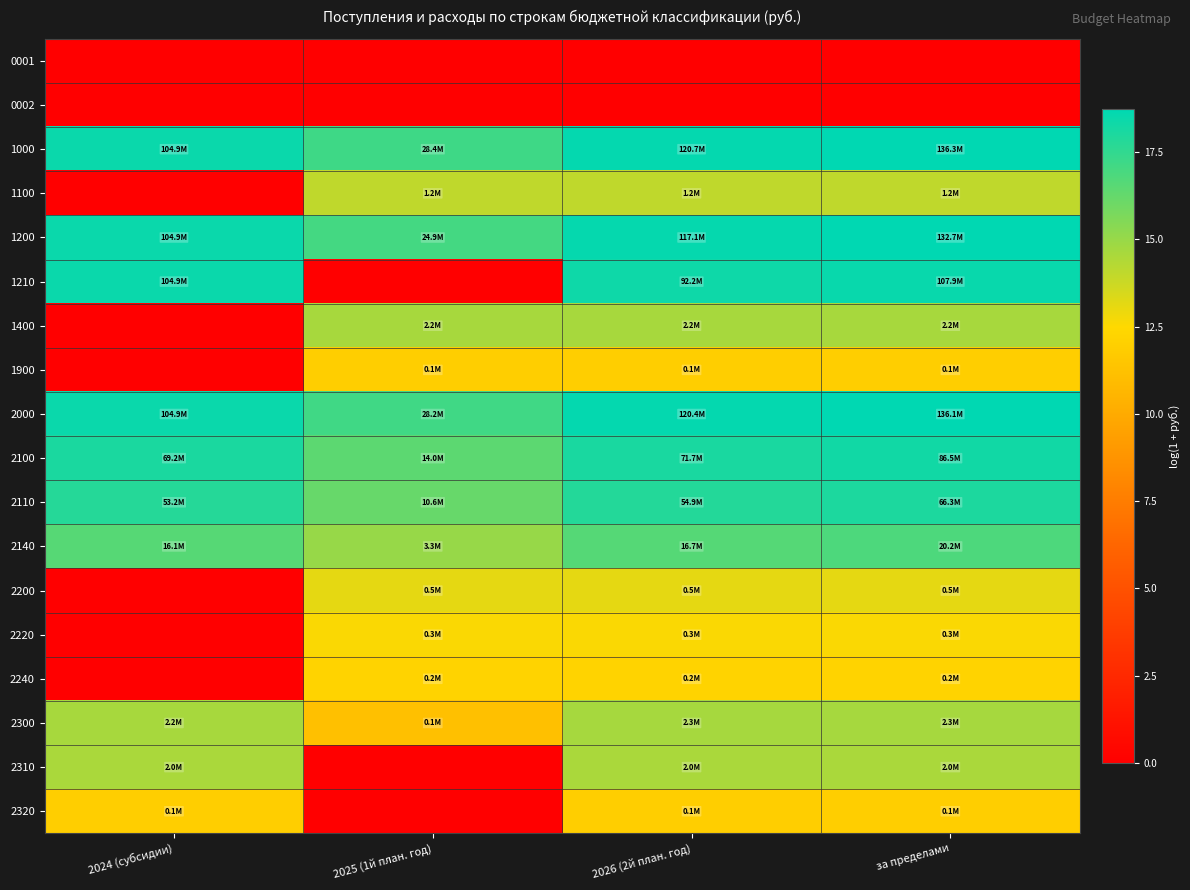

At за пределами, list the series in order from smallest to largest.

0001, 0002, 1900, 2320, 2240, 2220, 2200, 1100, 2310, 1400, 2300, 2140, 2110, 2100, 1210, 1200, 2000, 1000